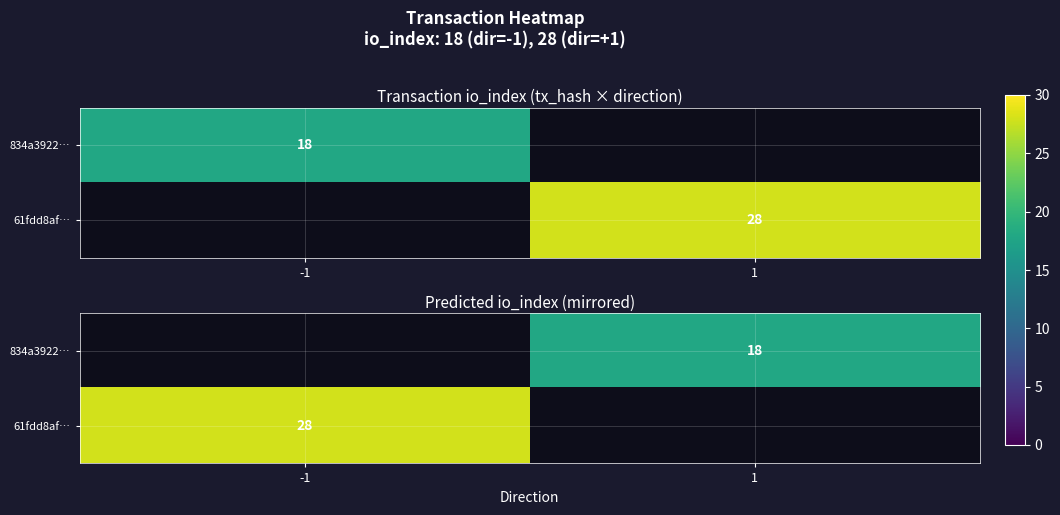

Which label corresponds to the smallest value in the chart?

1